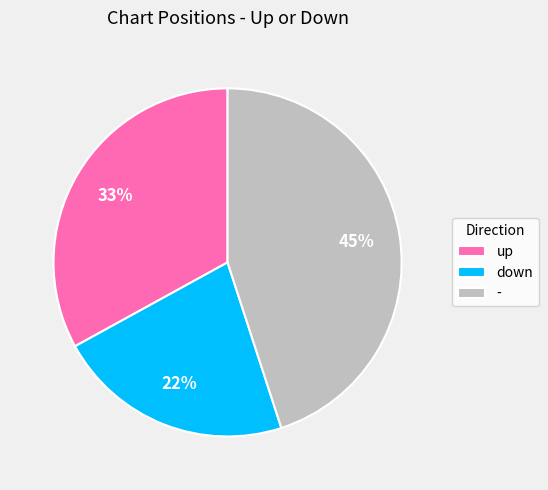

Do - and down together represent more than half of the pie?

Yes